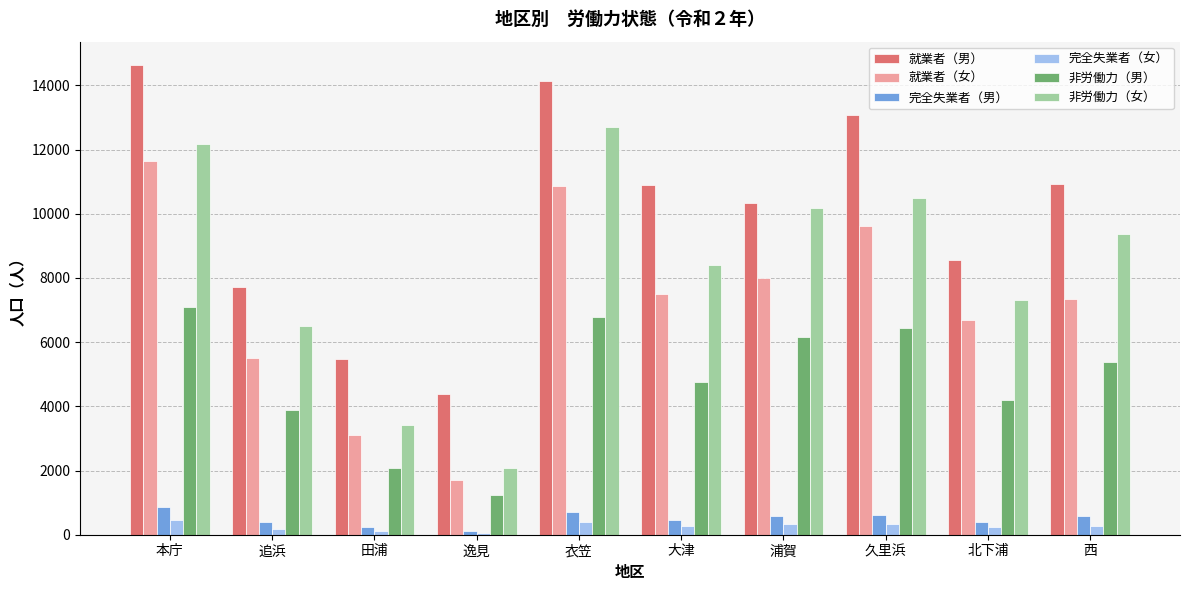

How many bars are there in total?

60